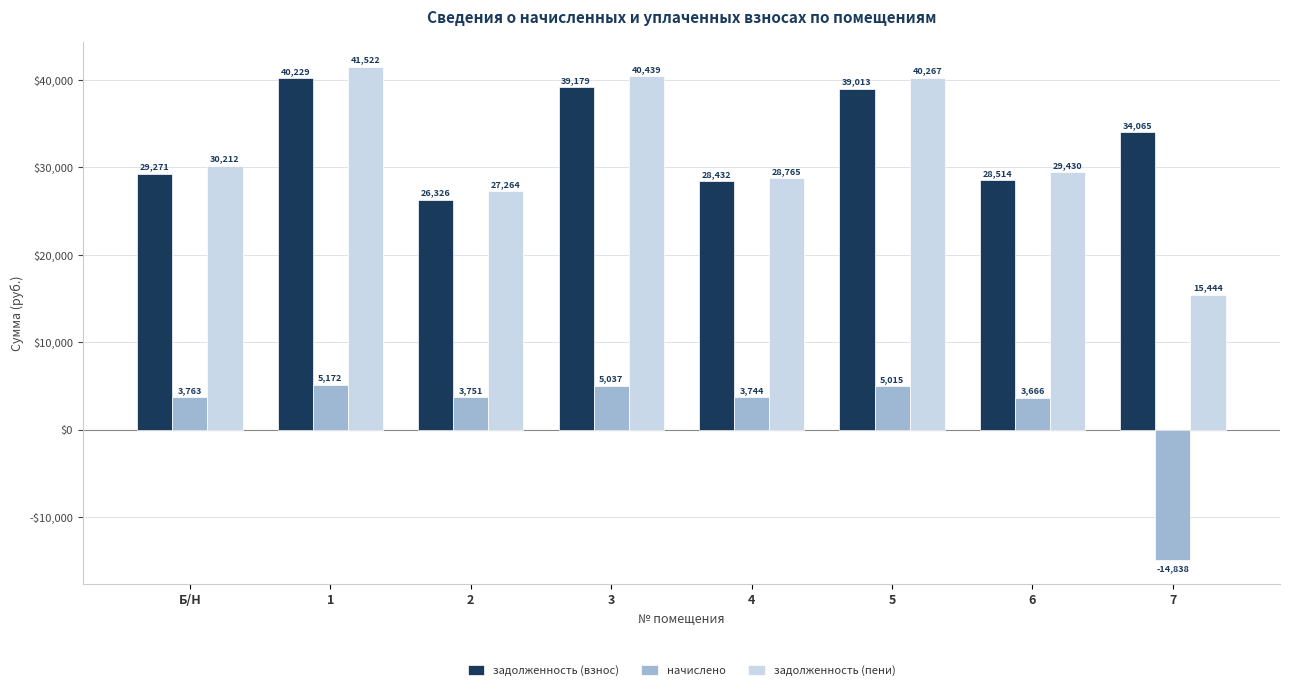

What are all the series names shown in the legend?

задолженность (взнос), начислено, задолженность (пени)